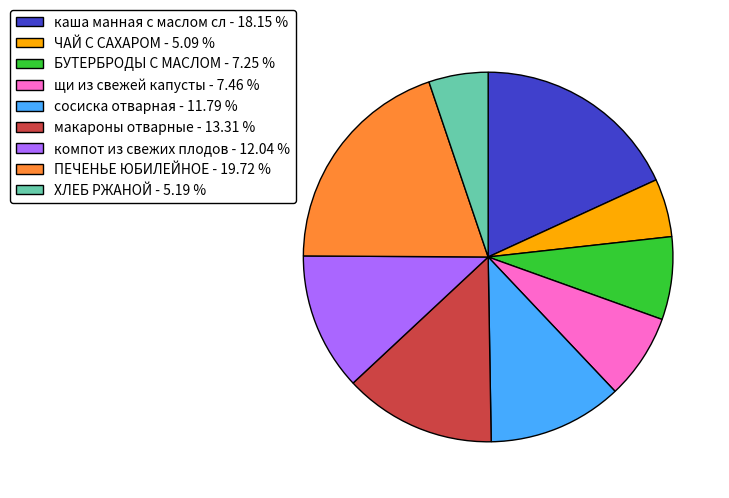

What is the ratio of the value at макароны отварные - 13.31 % to the value at каша манная с маслом сл - 18.15 %?

0.7